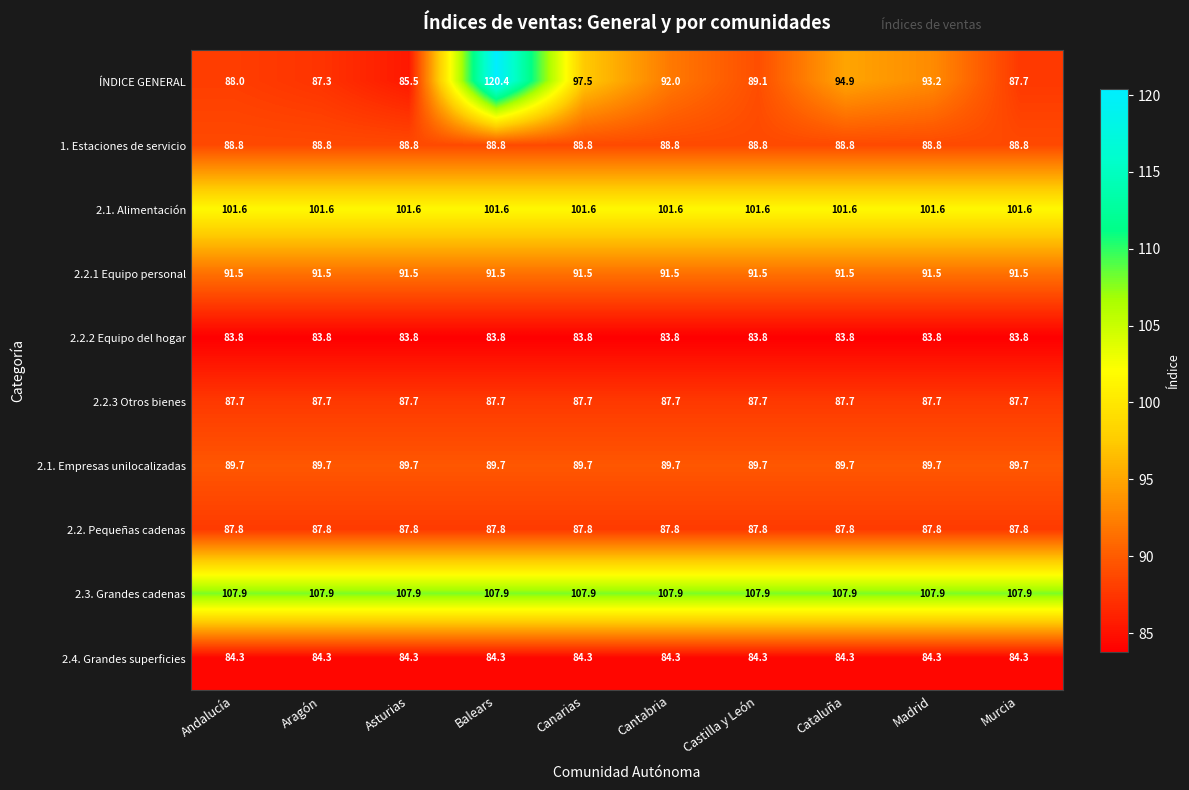

Which series has the widest spread of values?

ÍNDICE GENERAL